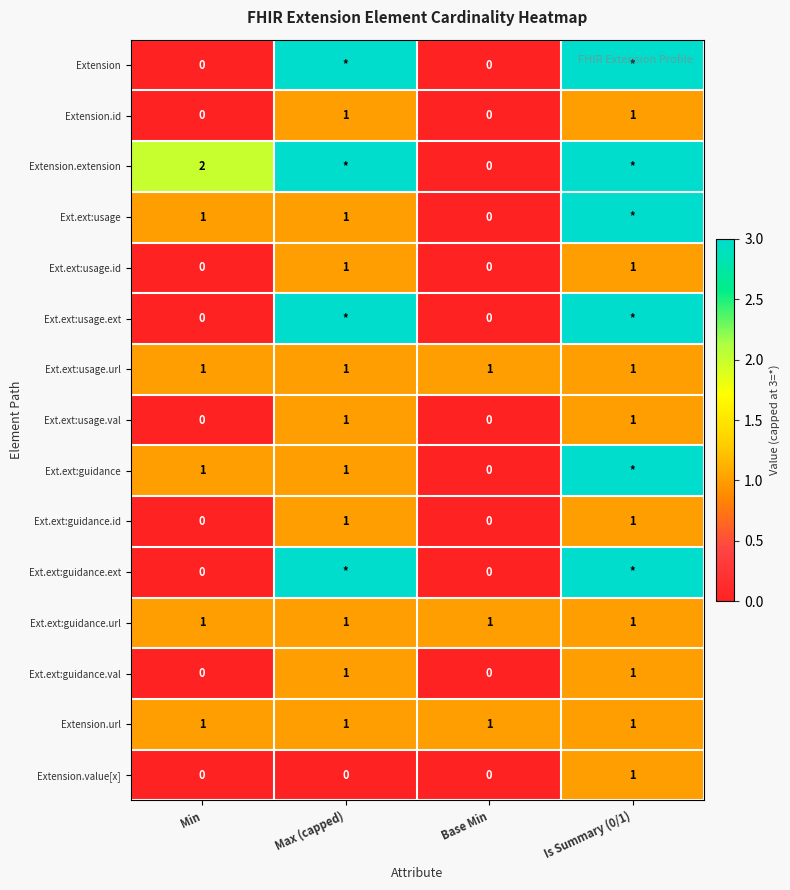

What value does the Ext.ext:usage.url series have at Min?

1